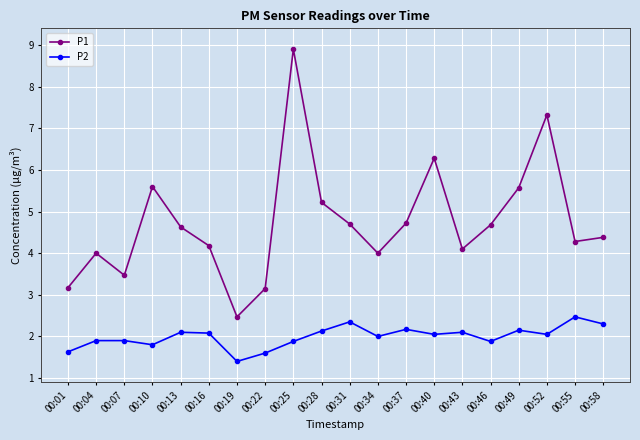

List the series in order of their overall mean, lowest first.

P2, P1